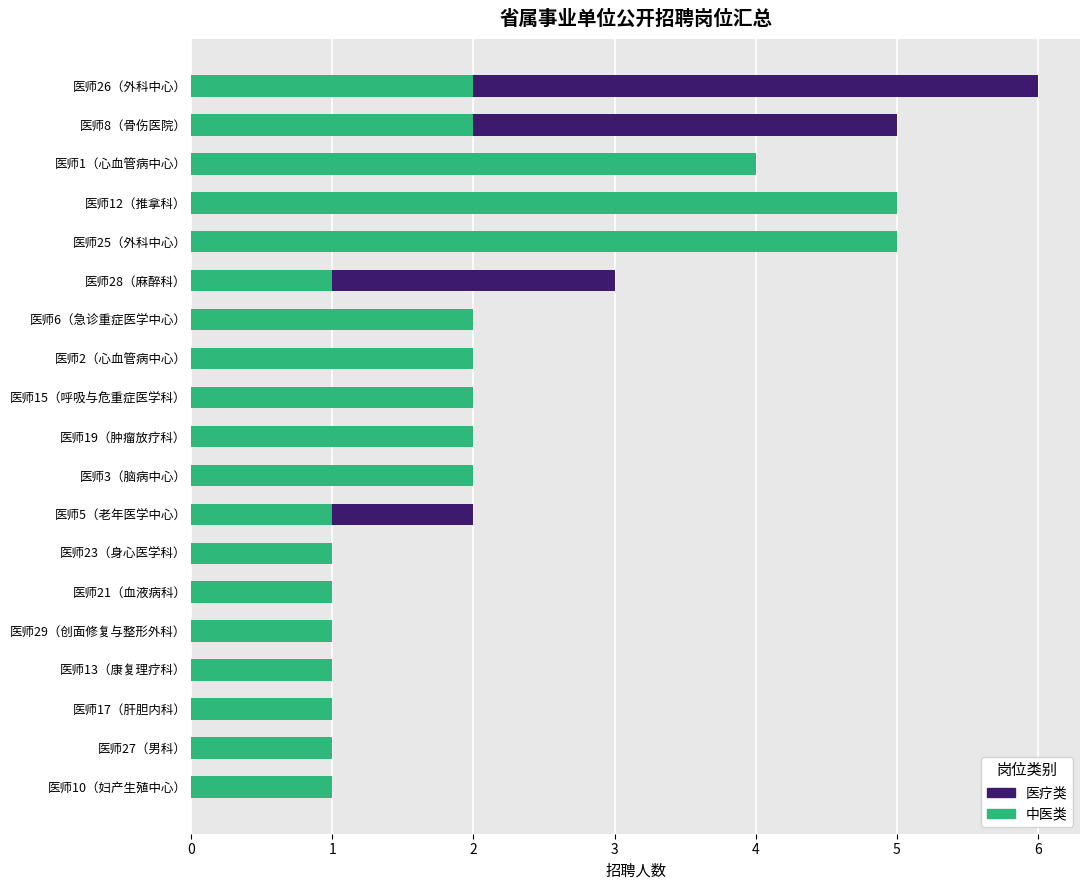

True or false: 中医类 has a value of 2 at 医师19（肿瘤放疗科）.

True